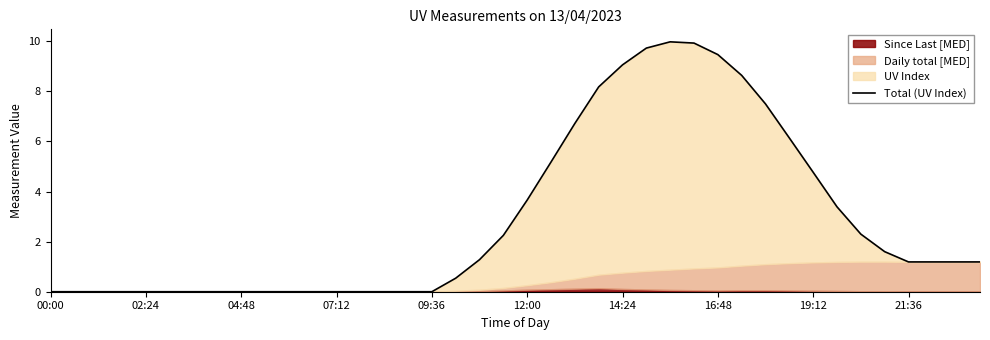

True or false: there are more than 1 points higher than both neighbors.

False